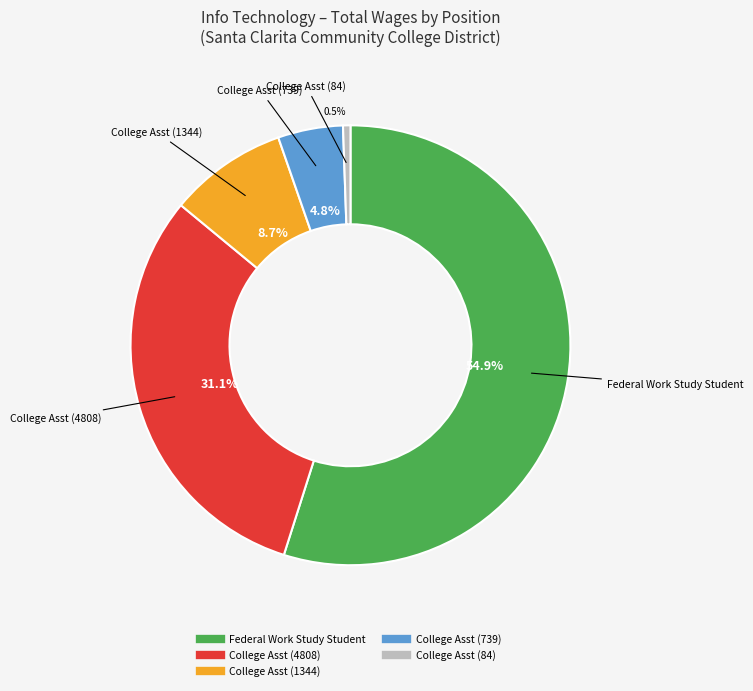

Is it true that College Asst (84) is 11% of the pie?

False